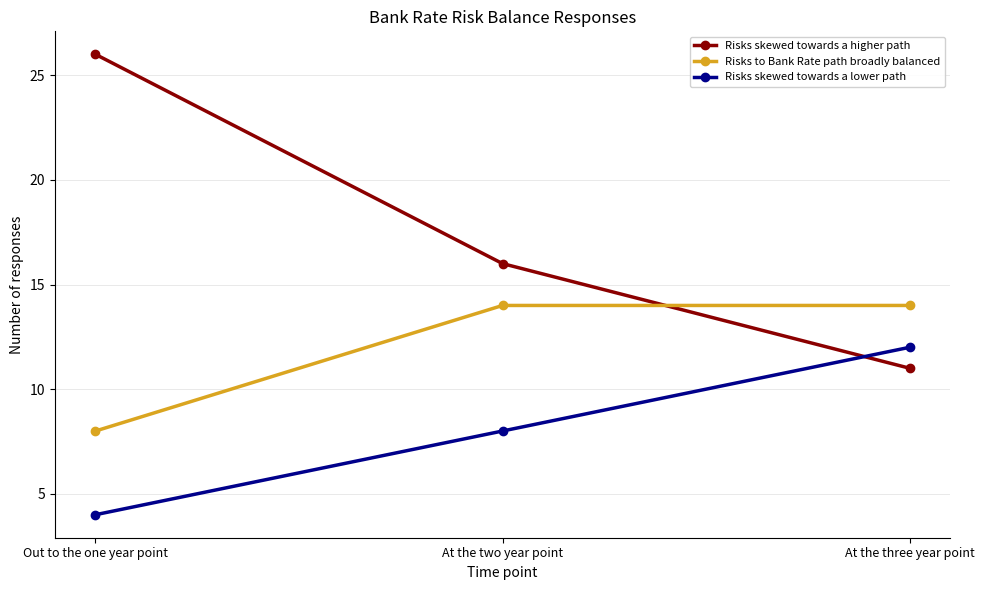

What is the label of the 2nd point from the left?

At the two year point